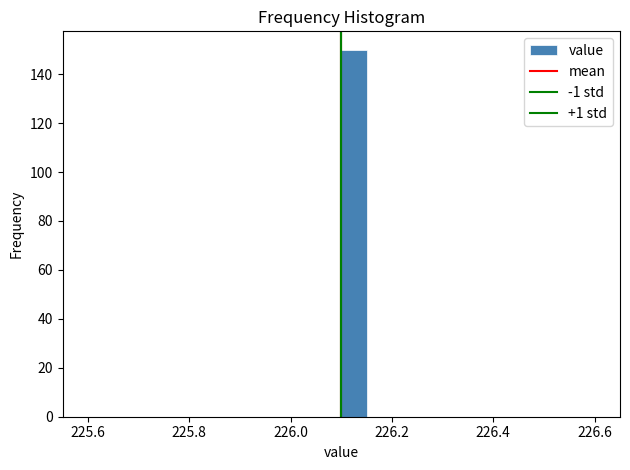

Around what value on the x-axis is the tallest bar? Give the approximate position of its centre, as read against the axis.

226.12